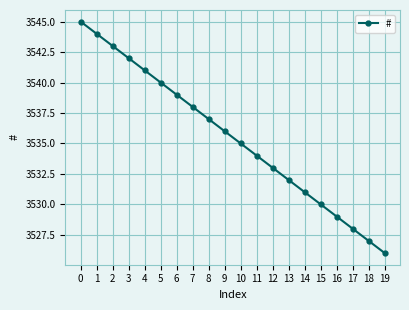

The chart shows a value of 5542 at 16. True or false?

False